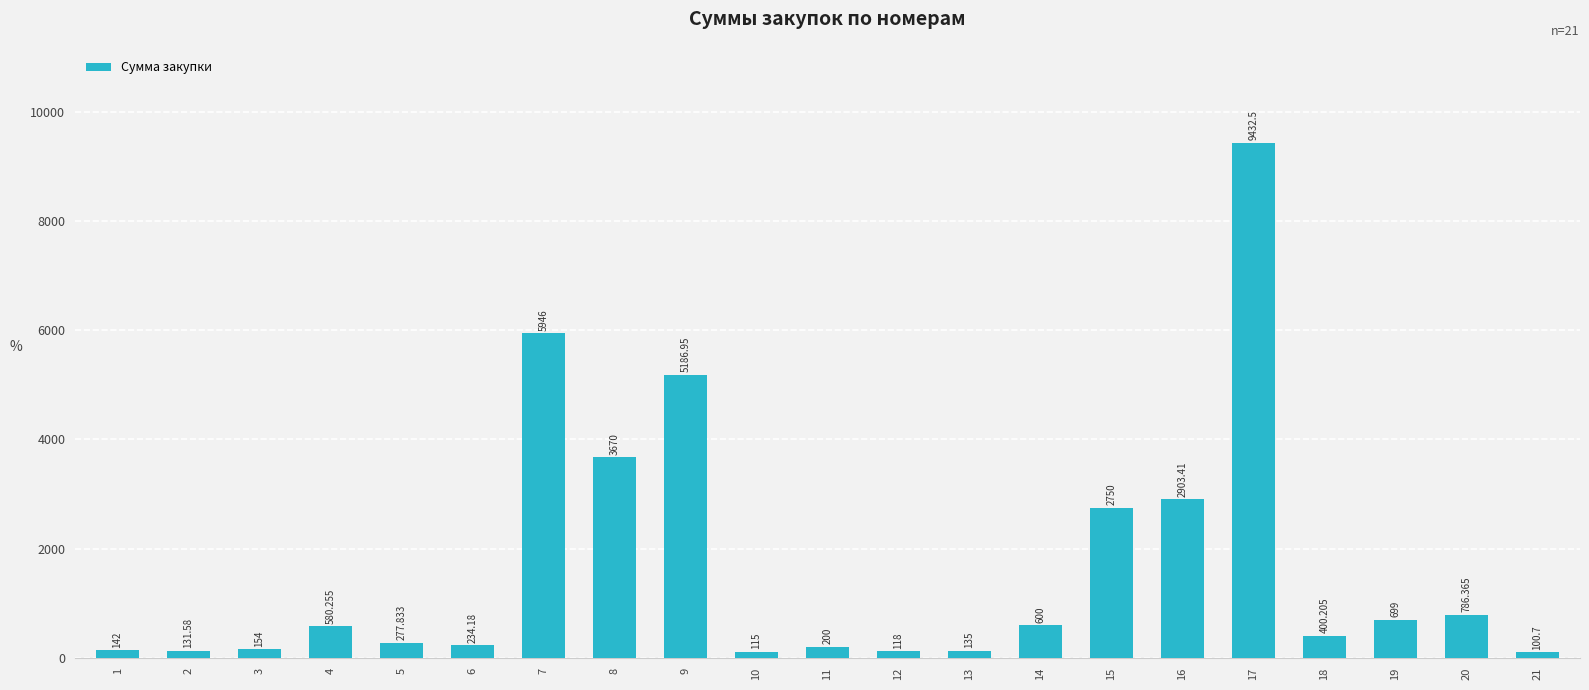

Which has a higher value, 9 or 19?

9